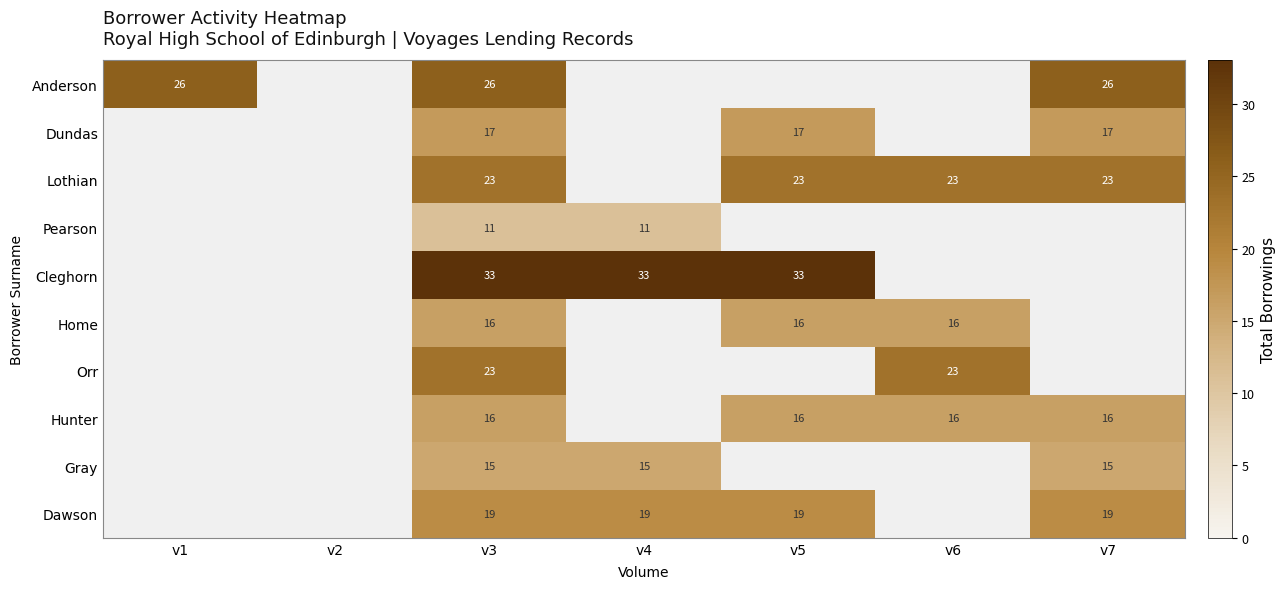

What is the sum of the Hunter values at v5 and v3?

32